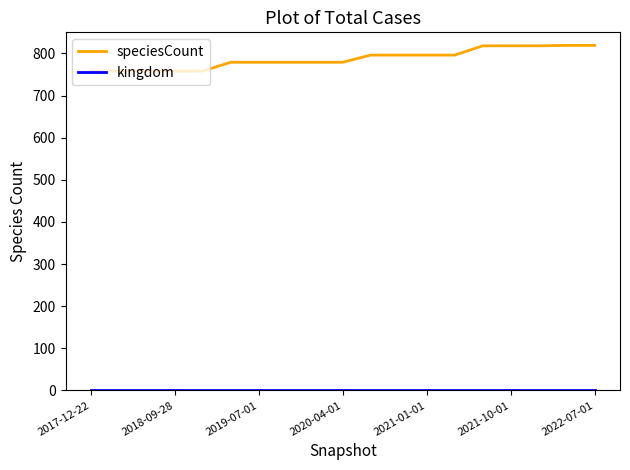

Which series has the largest total across all categories?

speciesCount